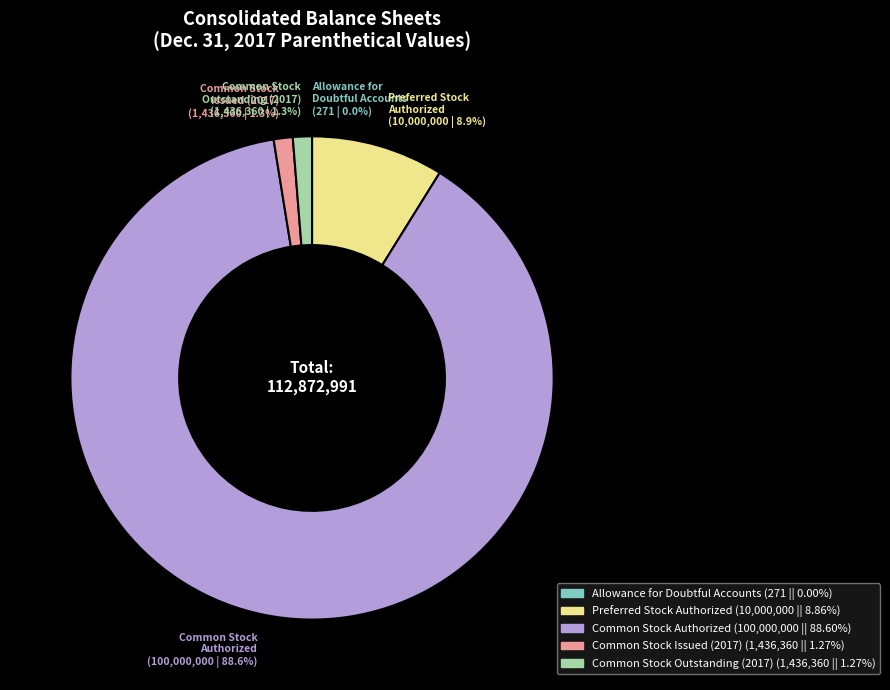

Is there any slice that represents more than half of the pie?

Yes